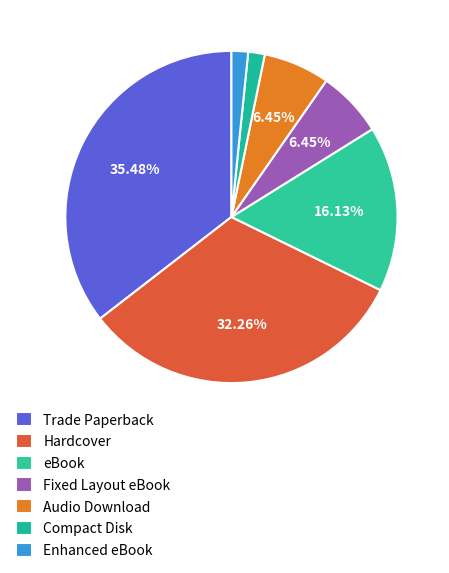

Count the number of slices in the pie.

7